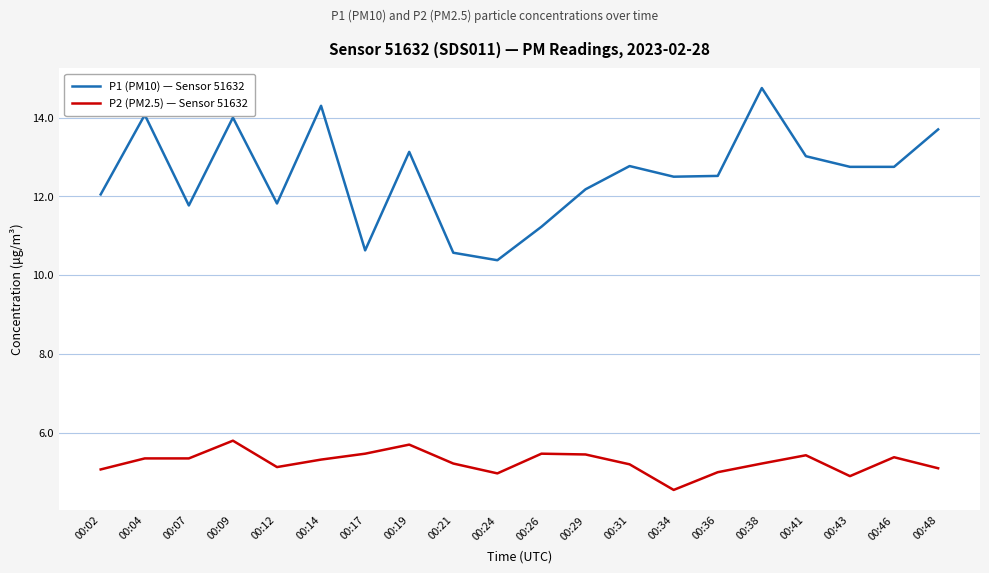

True or false: P2 (PM2.5) — Sensor 51632 and P1 (PM10) — Sensor 51632 cross at least once.

False